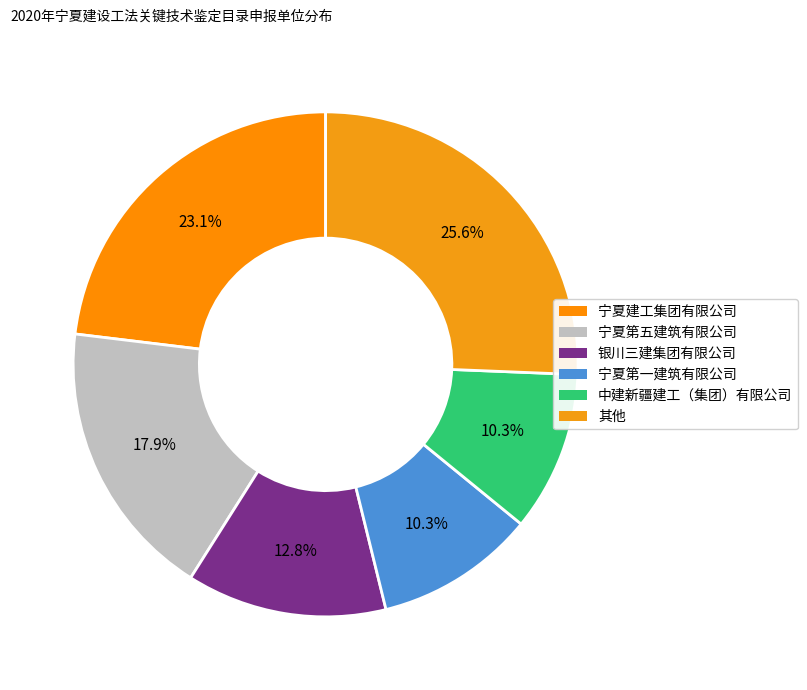

How many slices are in this pie chart?

6